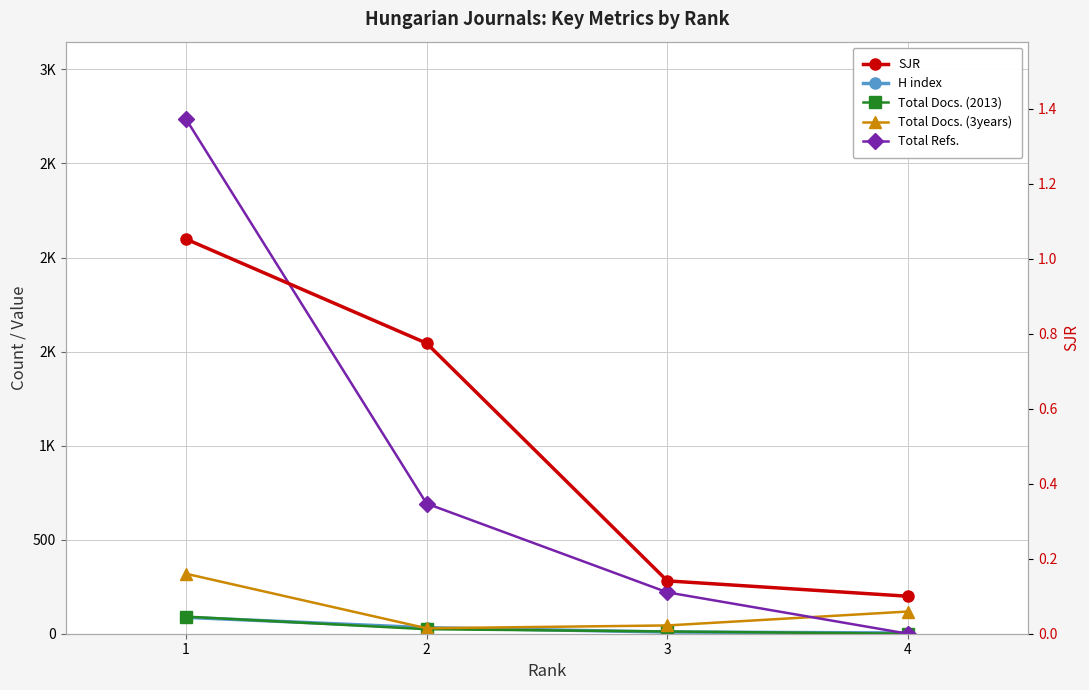

What is the value of the Total Docs. (3years) point at the 3rd from the left?

44.0